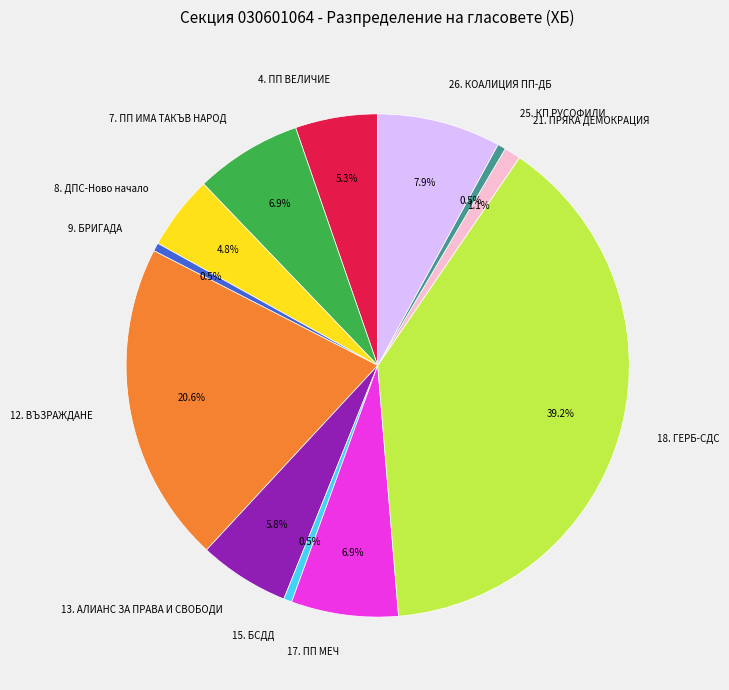

Combined, do 17. ПП МЕЧ and 13. АЛИАНС ЗА ПРАВА И СВОБОДИ account for over 50%?

No